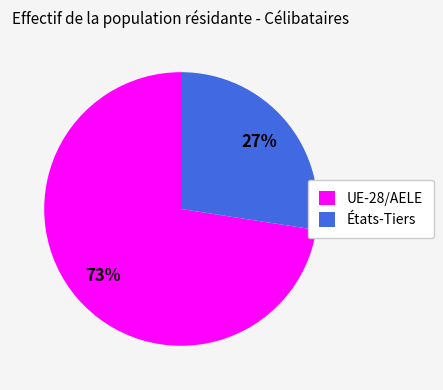

True or false: UE-28/AELE accounts for 82% of the total.

False